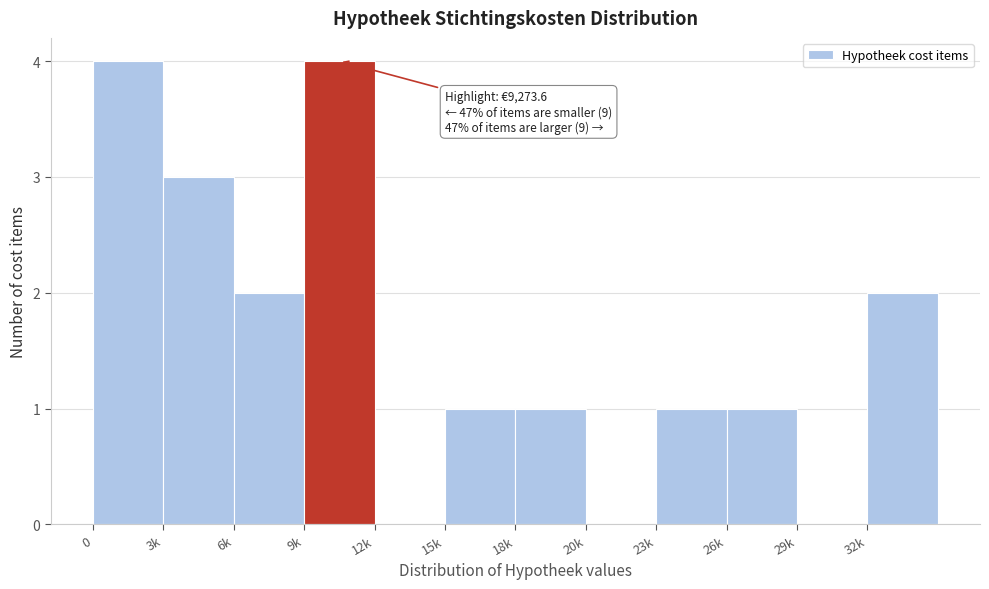

Reading left to right, extract all data points from this chart.

0=4	3k=3	6k=2	9k=4	12k=0	15k=1	18k=1	20k=0	23k=1	26k=1	29k=0	32k=2